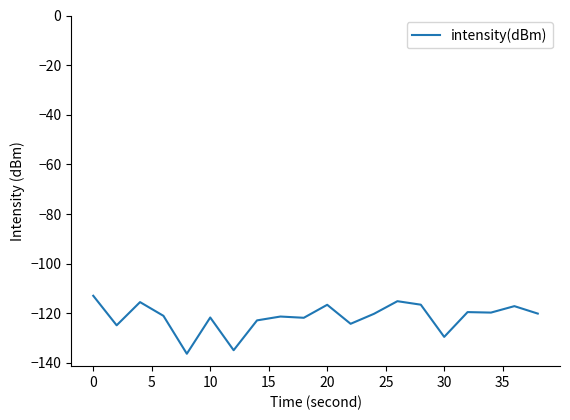

What is the difference between the maximum and minimum values?

23.4